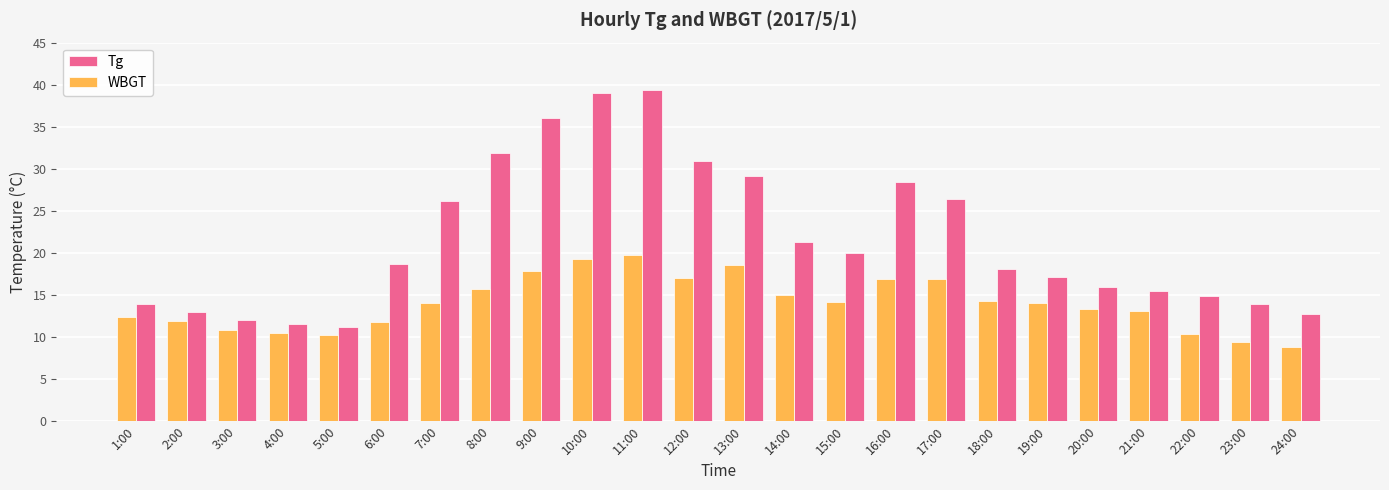

What value does the WBGT series have at 20:00?

13.3